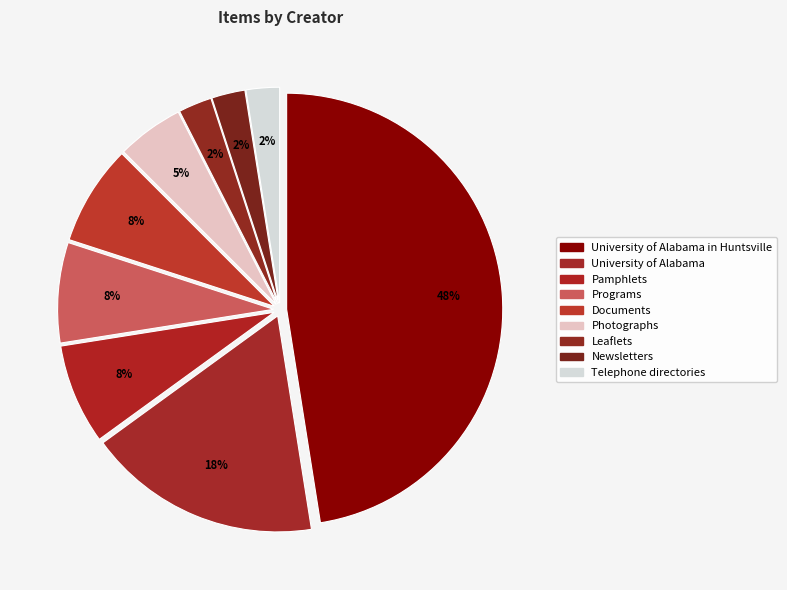

Does any single category account for the majority?

No